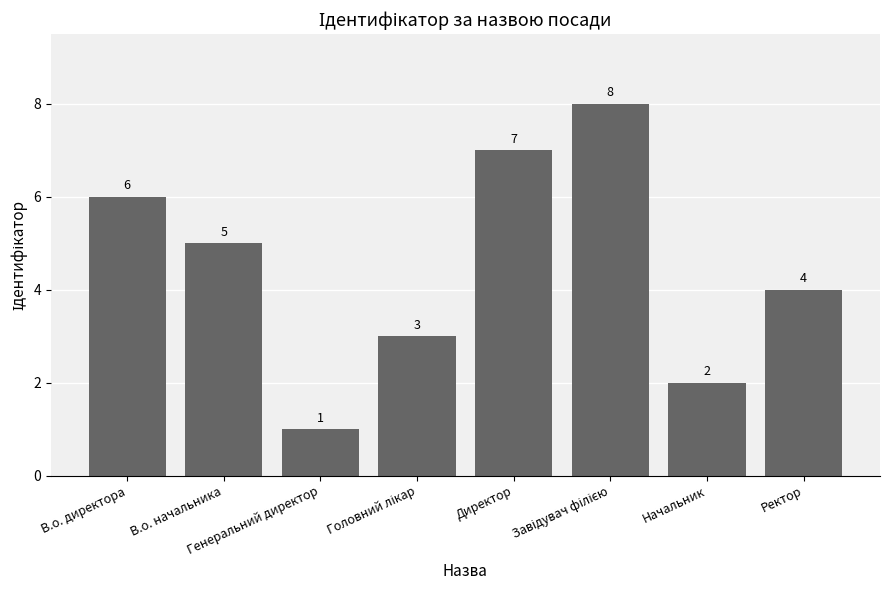

What is the difference between the maximum and minimum values?

7